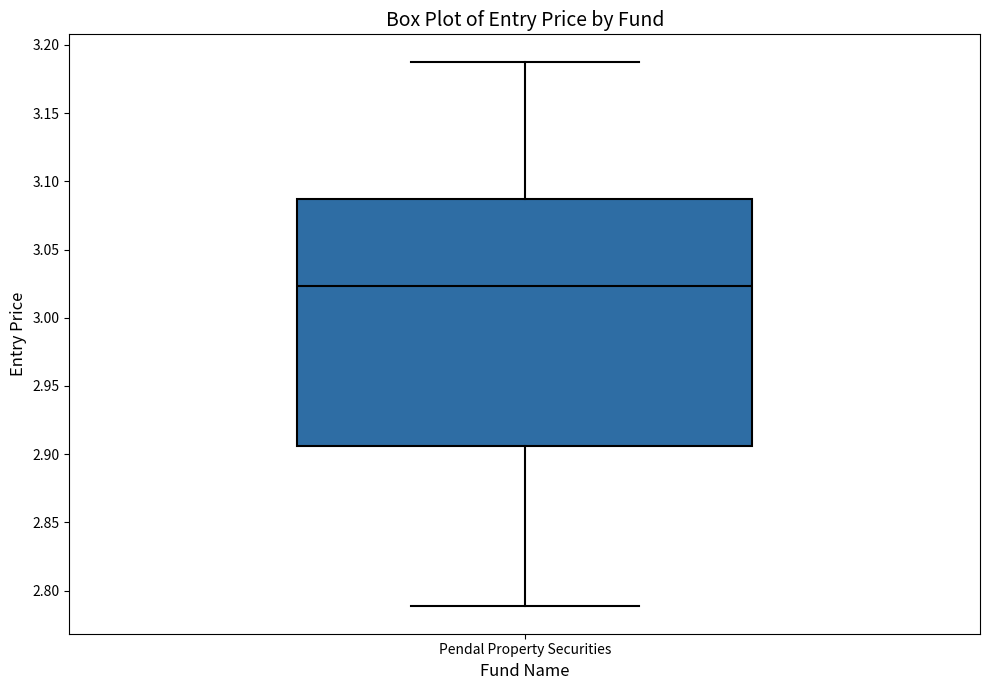

Where is the lower edge of the box for Pendal Property Securities on the y-axis? The values are not printed on the chart, so give them approximately, as read against the axis.

2.905